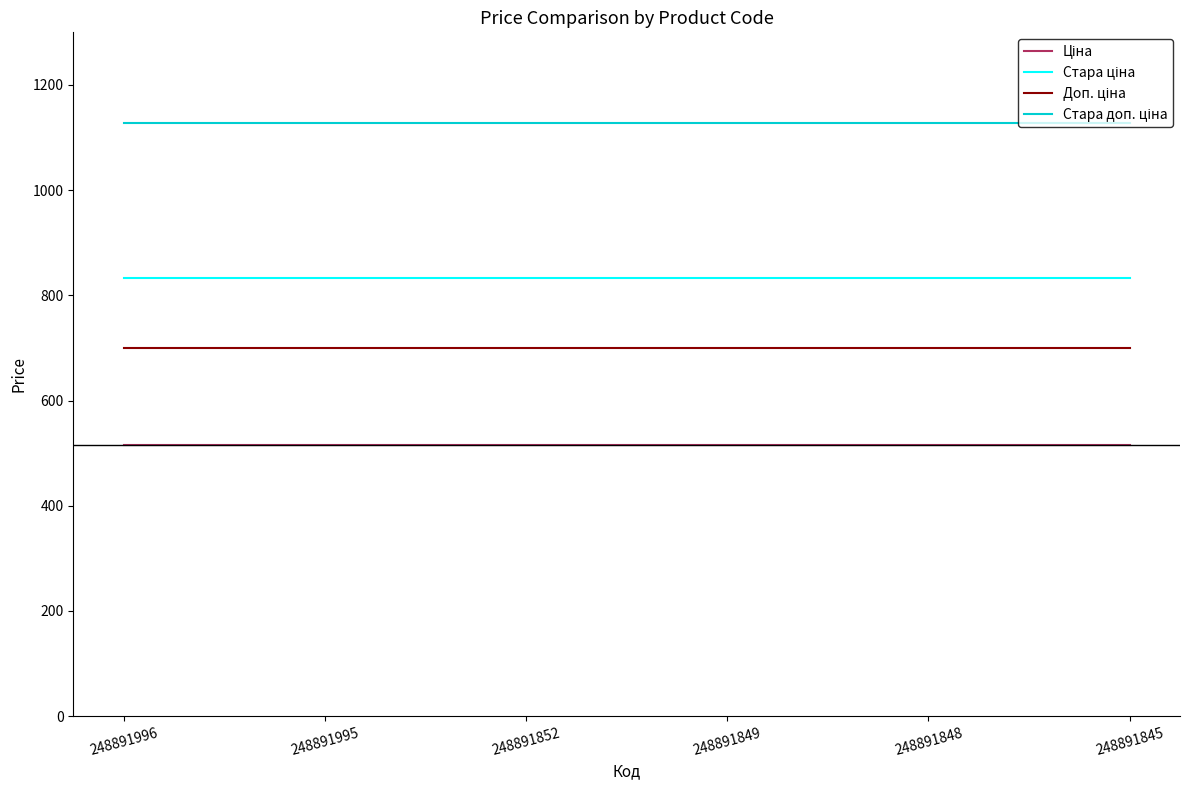

What is the total value across all series at 248891849?

3175.2